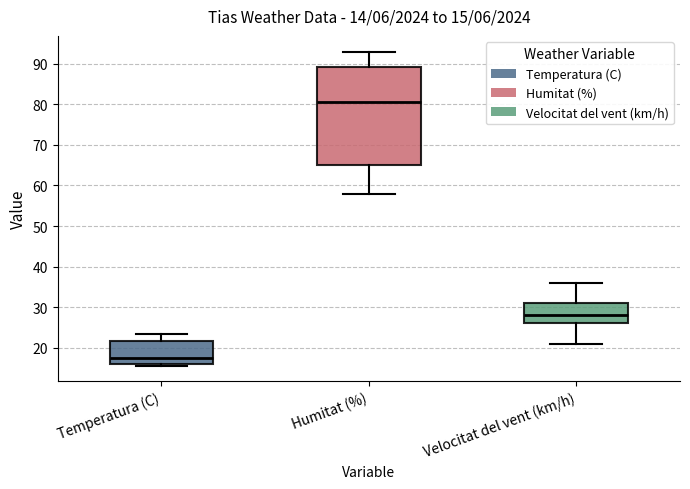

Which box has the highest median line?

Humitat (%)